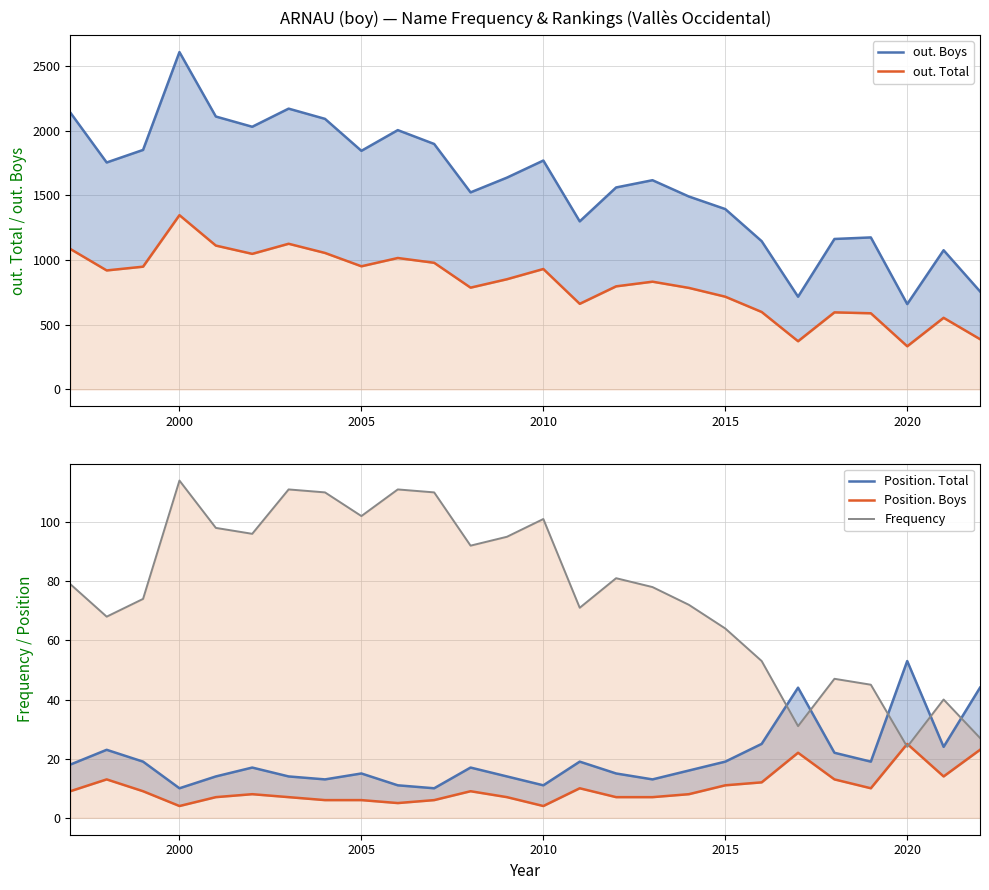

Count the number of data series in this chart.

5